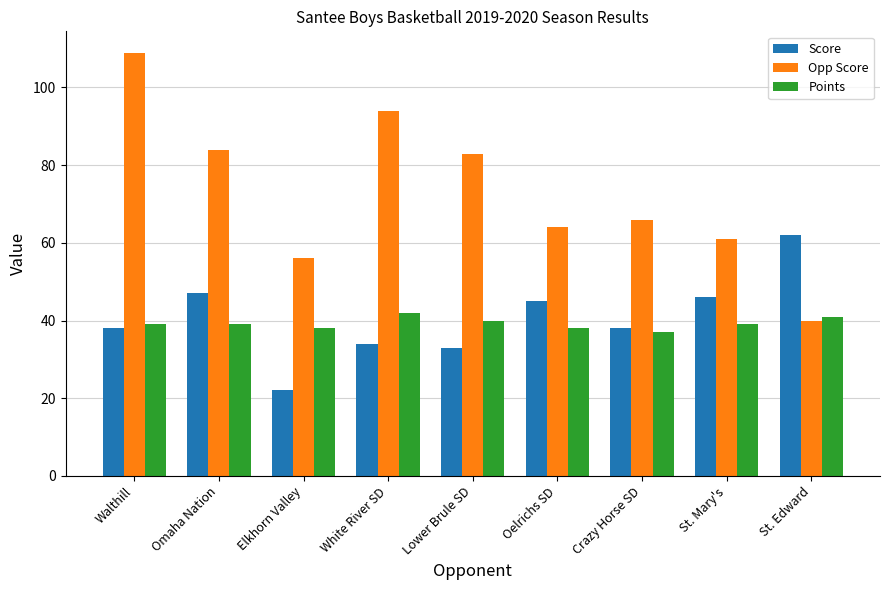

What is the average value of the Opp Score series?

73